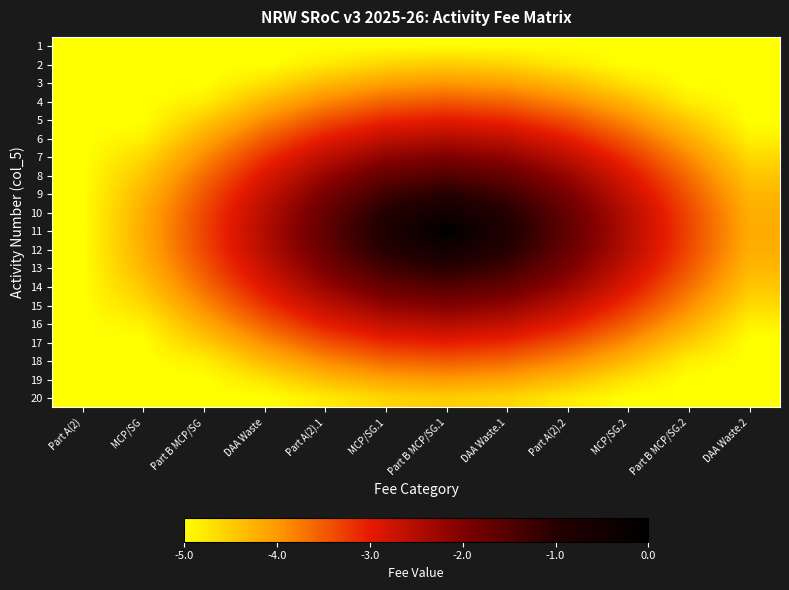

Which series has the largest range (max minus min)?

11